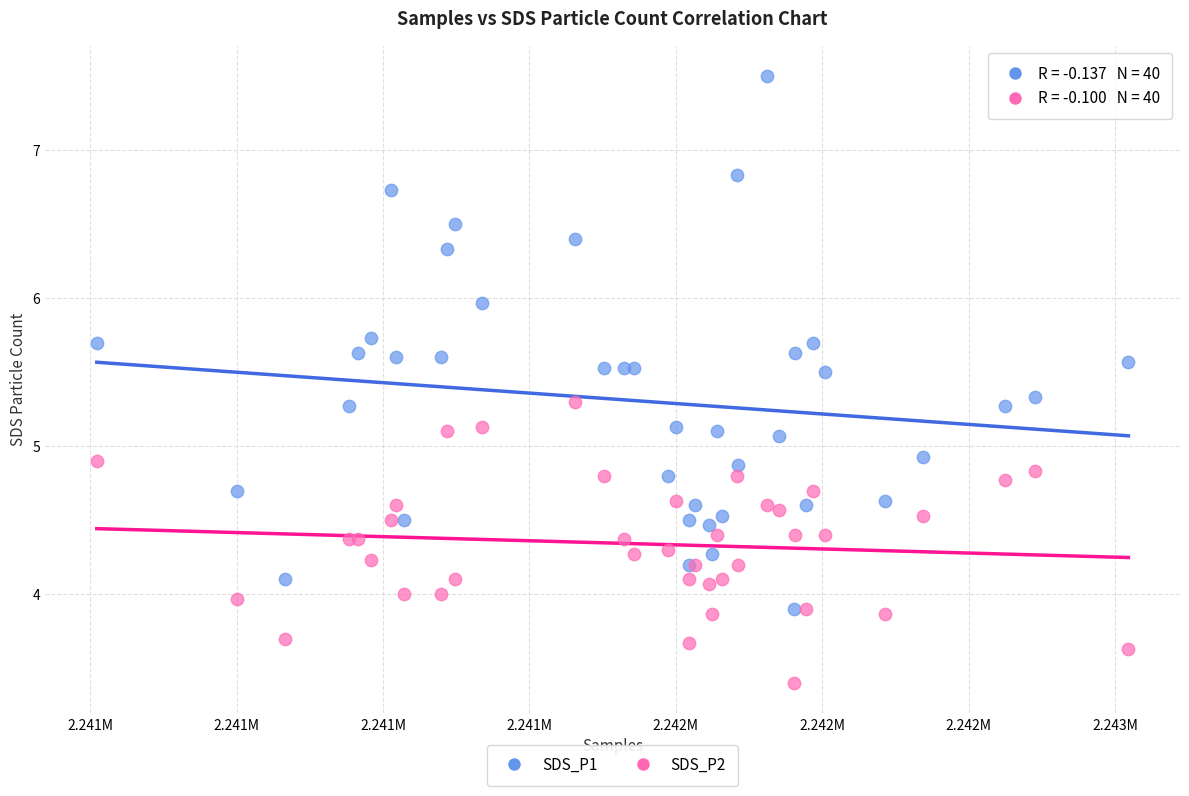

What is the X range (max minus min) for the scatter plot?

1762.0